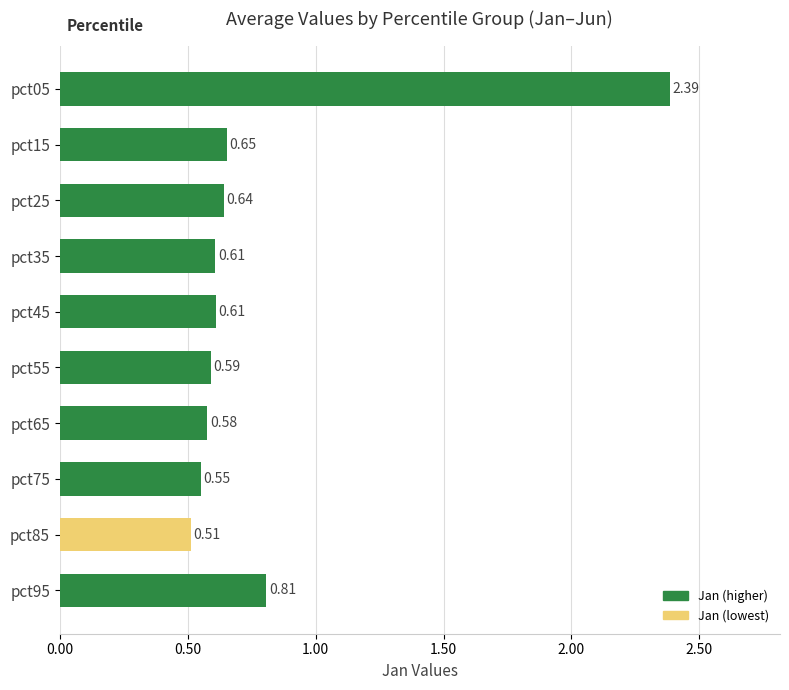

How many series are shown in this chart?

1